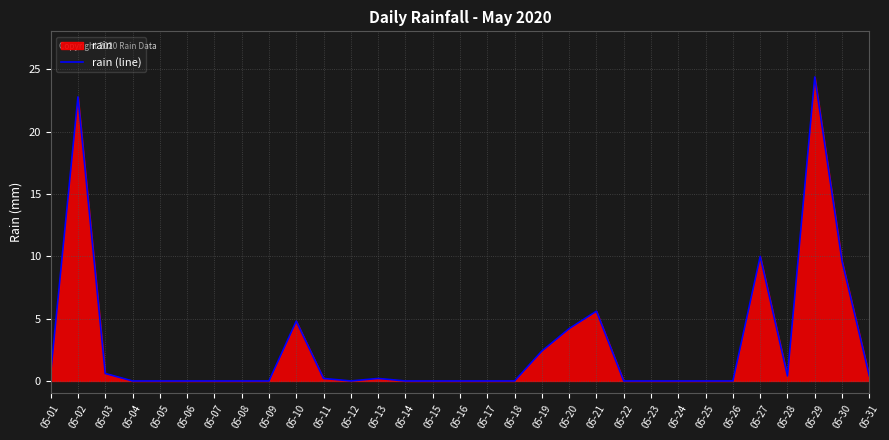

What is the greatest value displayed?

24.4